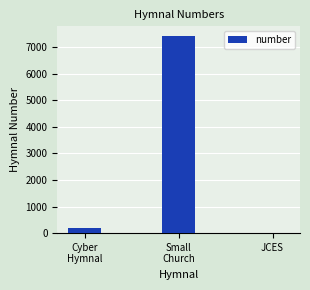

What is the ratio of the value at Cyber
Hymnal to the value at JCES?

180.0